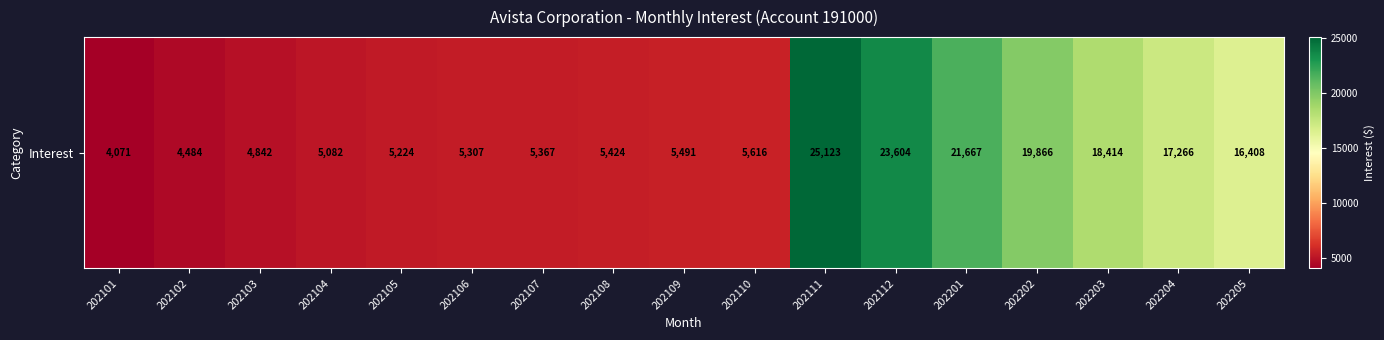

True or false: the data shows 7920.6 at 202103.

False